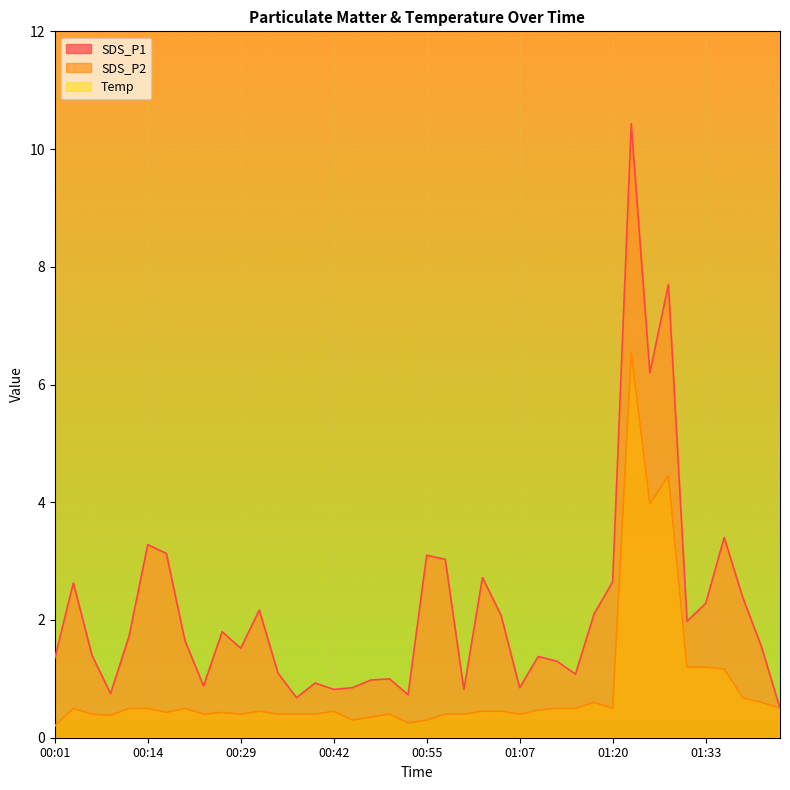

What is the smallest value displayed?

0.2